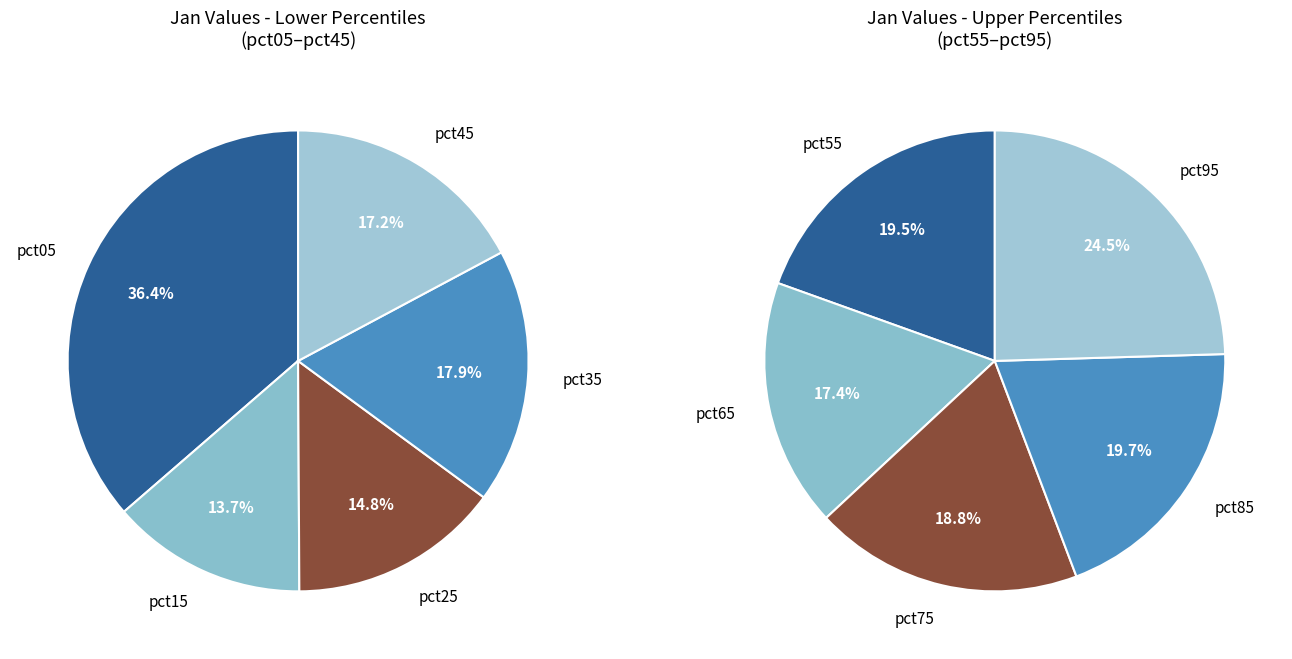

Is it true that values_jan is 17% of the pie?

False